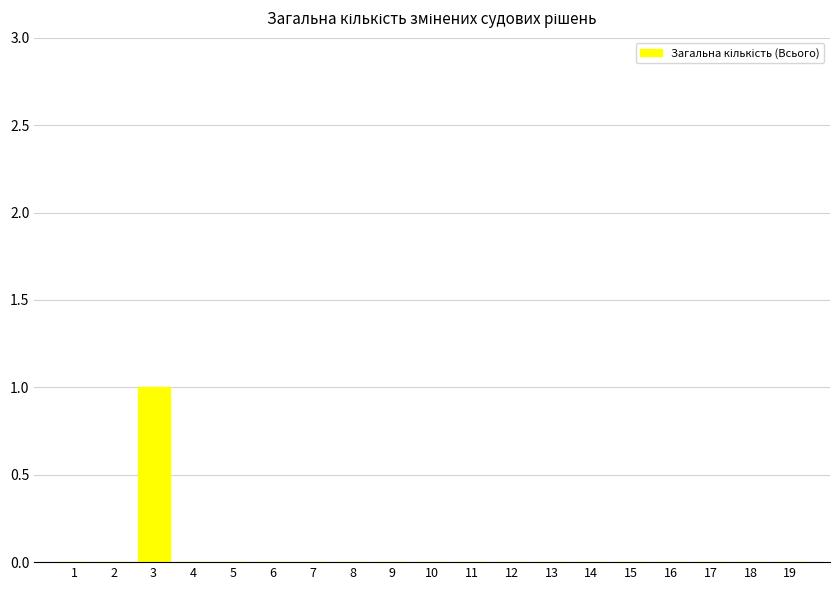

The chart shows a value of 1 at 4. True or false?

False